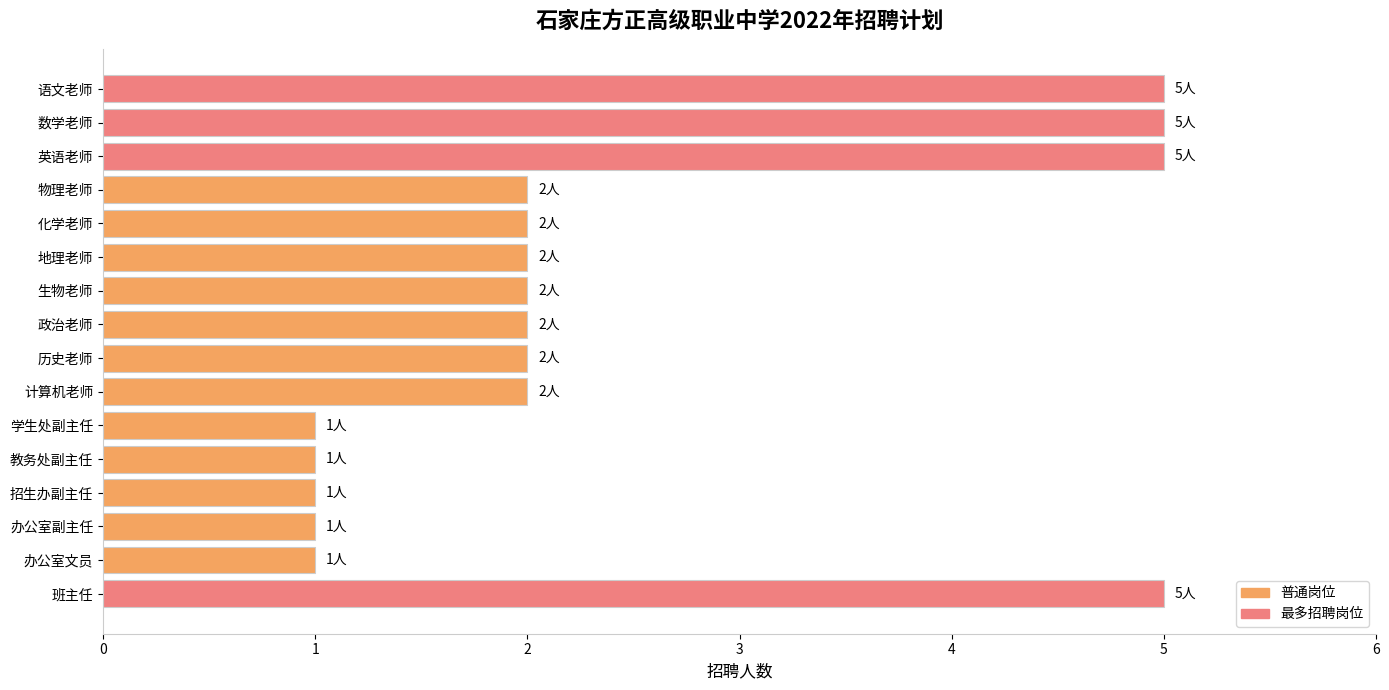

What position from the top is 英语老师?

3